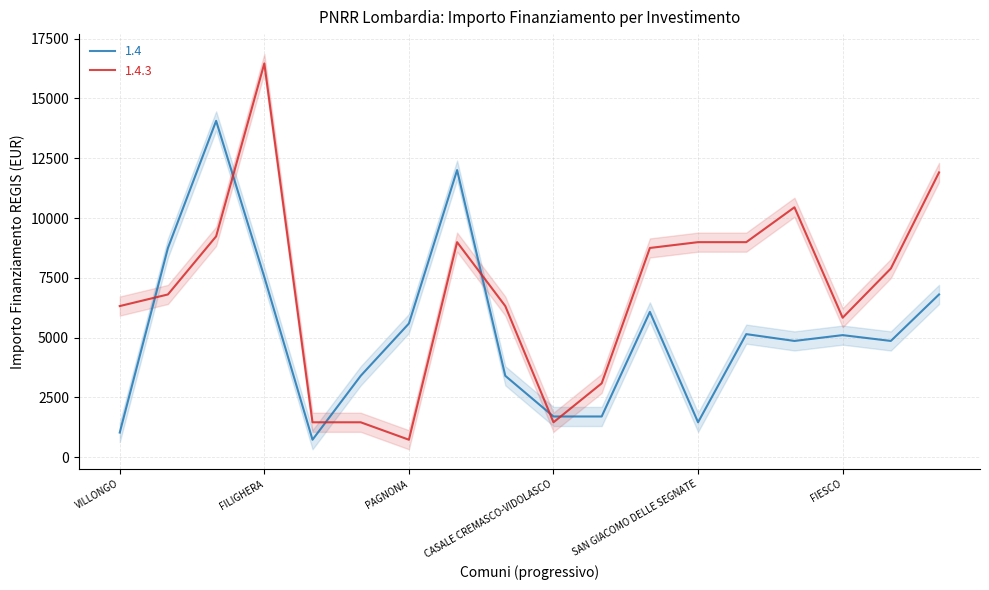

The value of 1.4 at CASALMORANO is 2403. True or false?

False